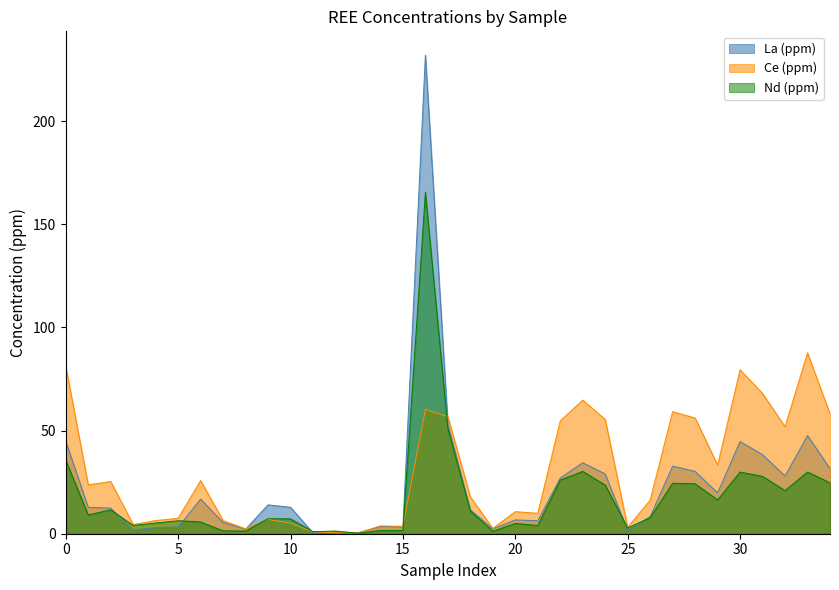

How many lines are shown in the chart?

3